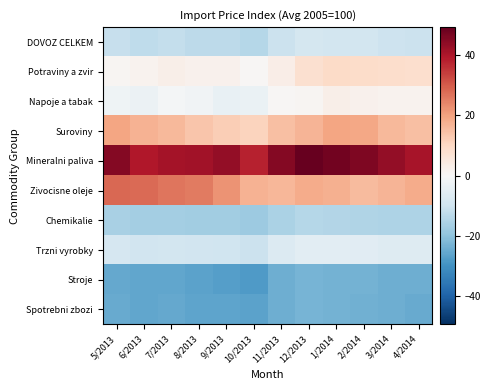

List the series in order of their peak value, highest first.

Mineralni paliva, Zivocisne oleje, Suroviny, Potraviny a zvir, Napoje a tabak, Trzni vyrobky, DOVOZ CELKEM, Chemikalie, Stroje, Spotrebni zbozi